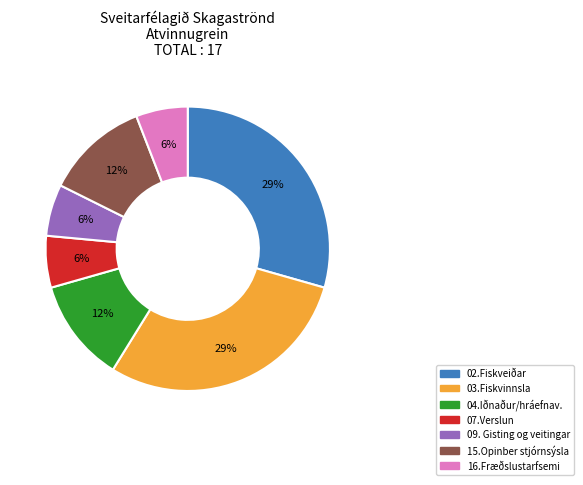

How many segments does this pie chart have?

7